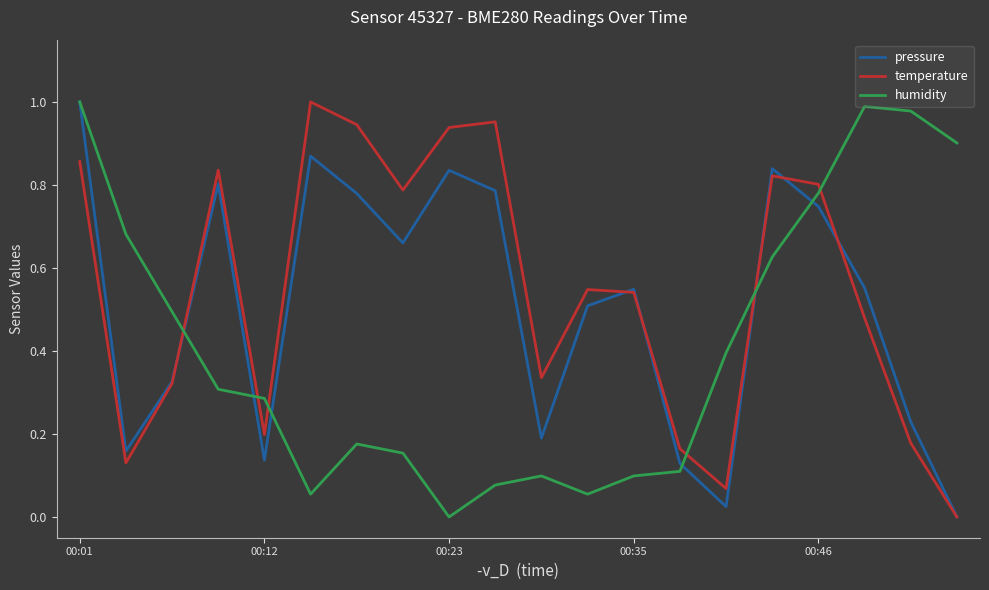

List the series in order of their overall mean, highest first.

temperature, pressure, humidity